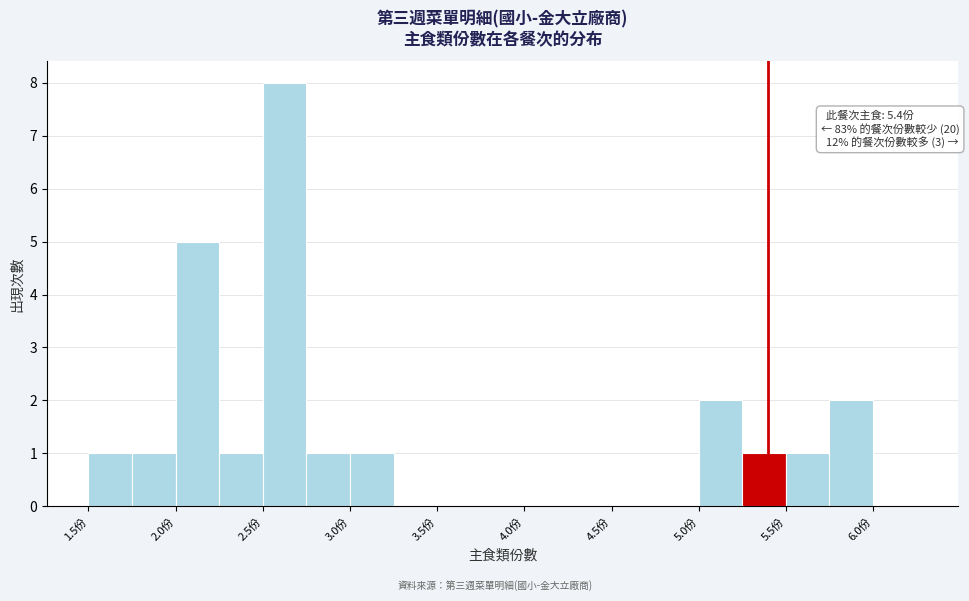

Over which range of the x-axis is the bar tallest?

2.50 to 2.75